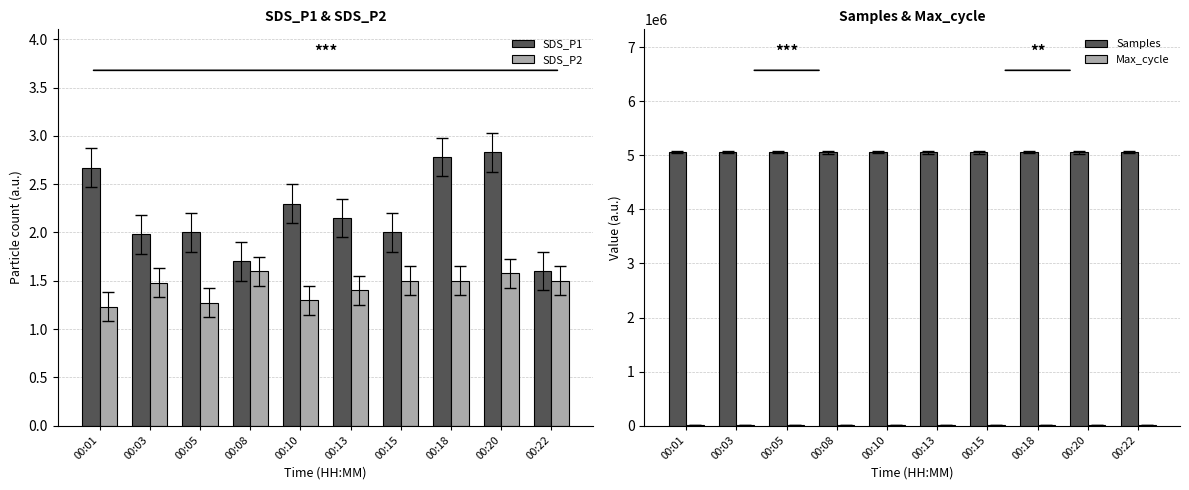

Which series changed the most between 00:13 and 00:22?

Samples